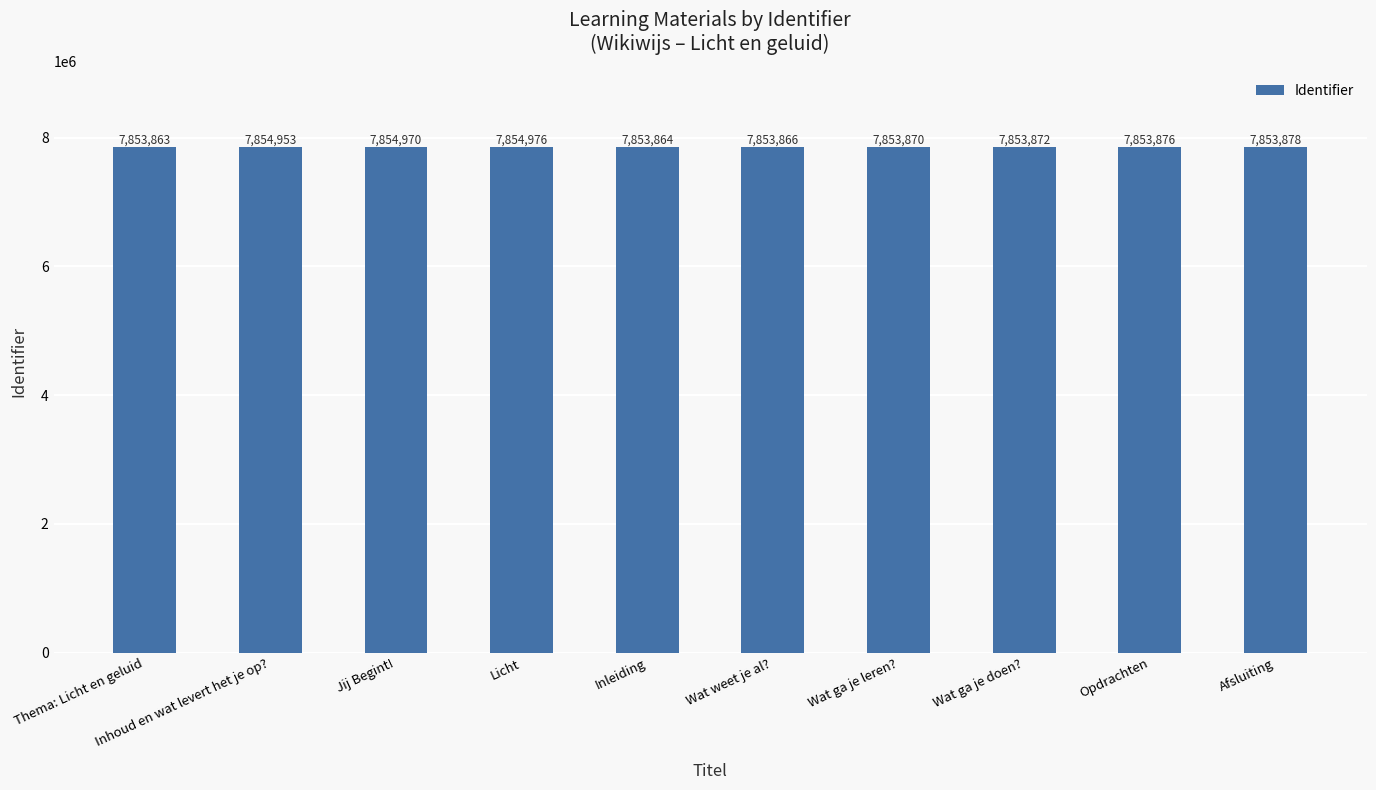

Which label corresponds to the smallest value in the chart?

Thema: Licht en geluid